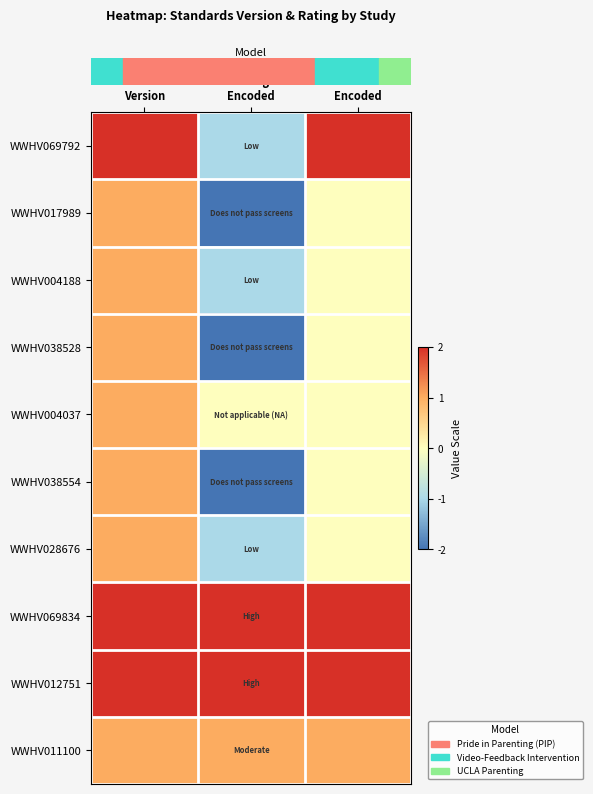

Which series has the widest spread of values?

row_0